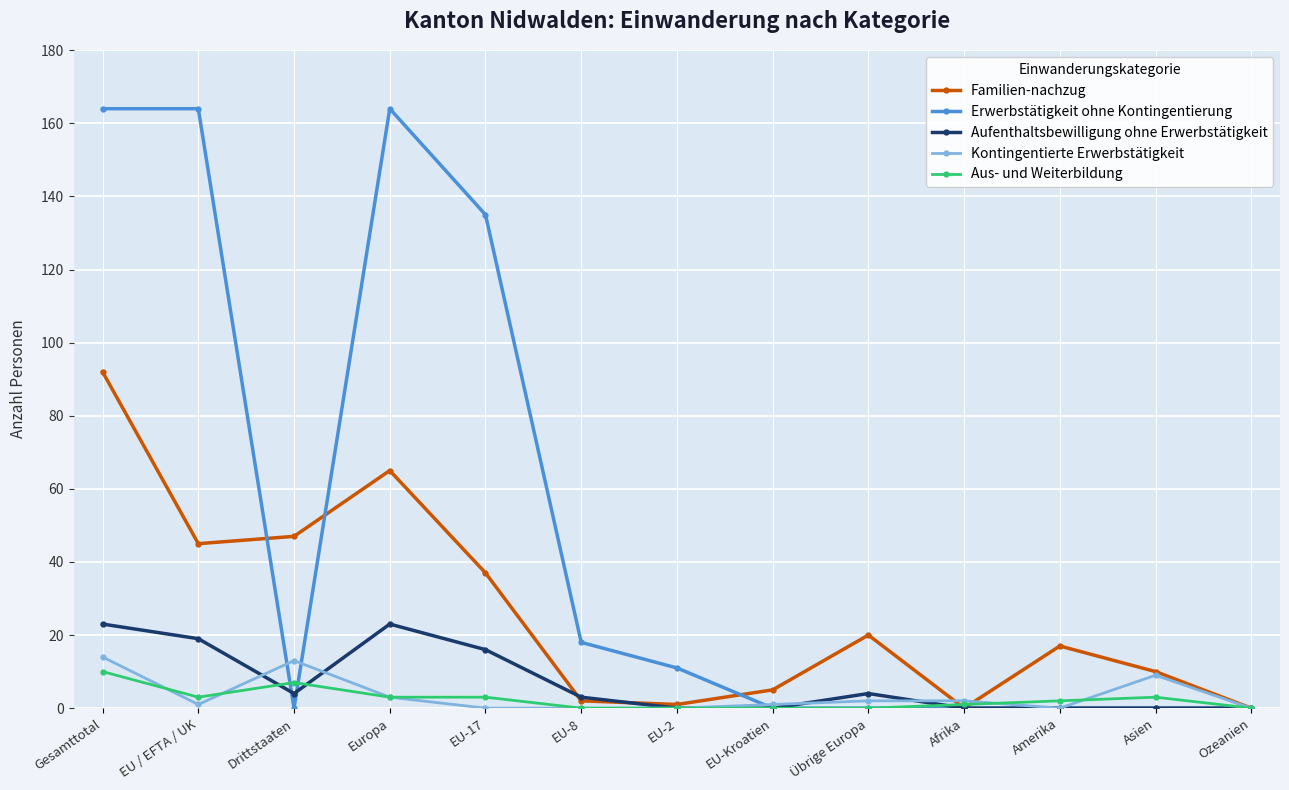

The value of Erwerbstätigkeit ohne Kontingentierung at Gesamttotal is 62. True or false?

False